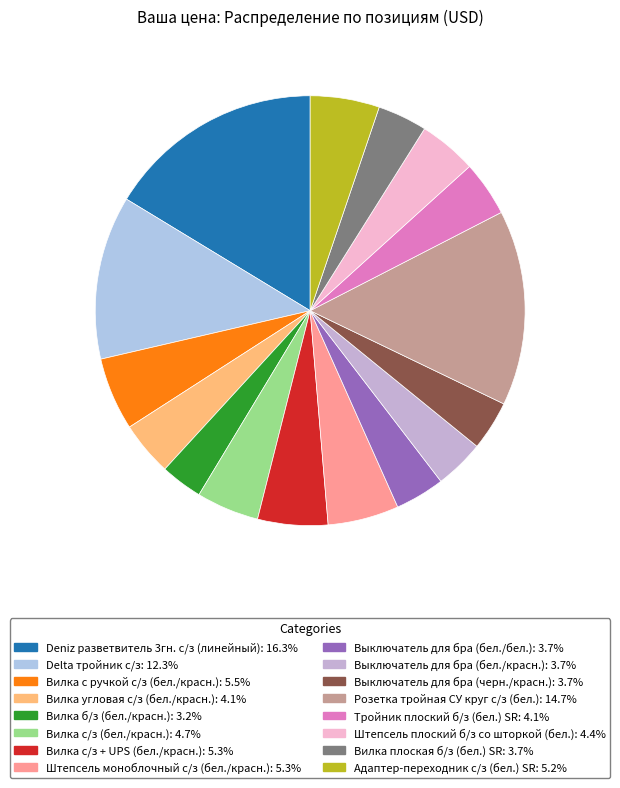

How many slices are in this pie chart?

16